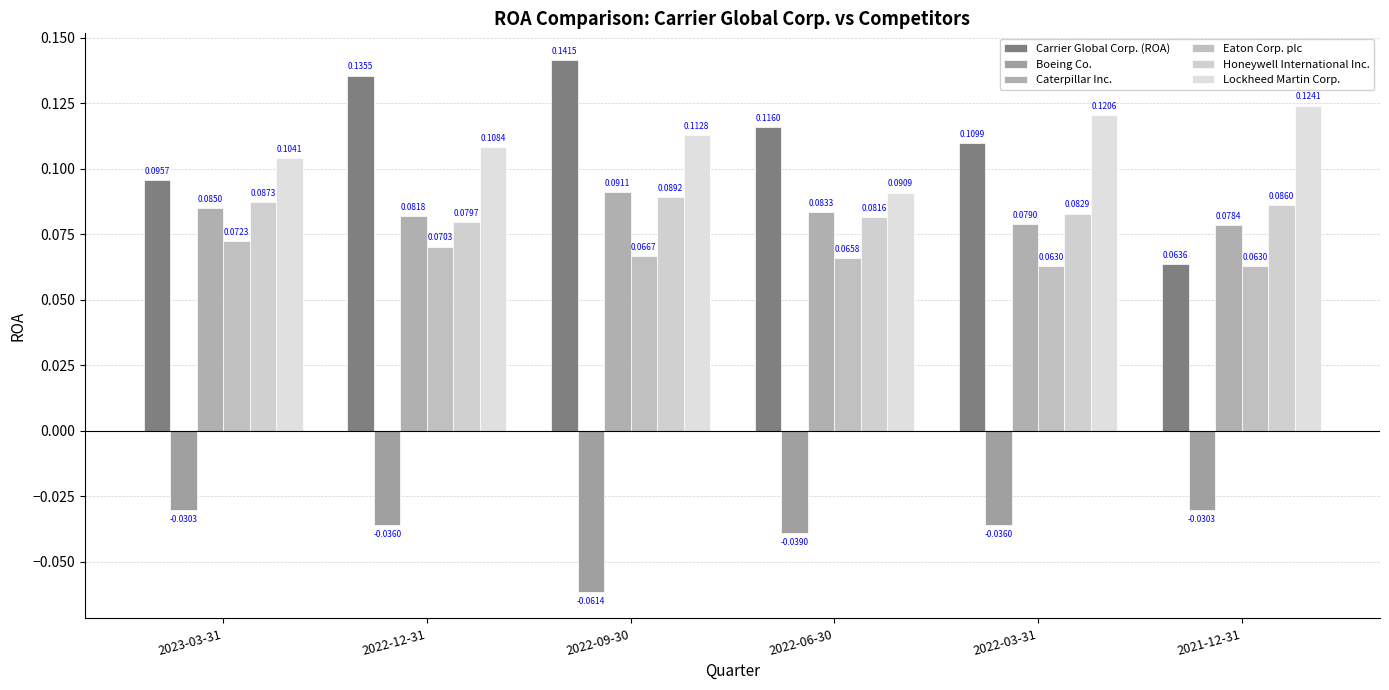

Which label corresponds to the largest value in the chart?

2022-09-30